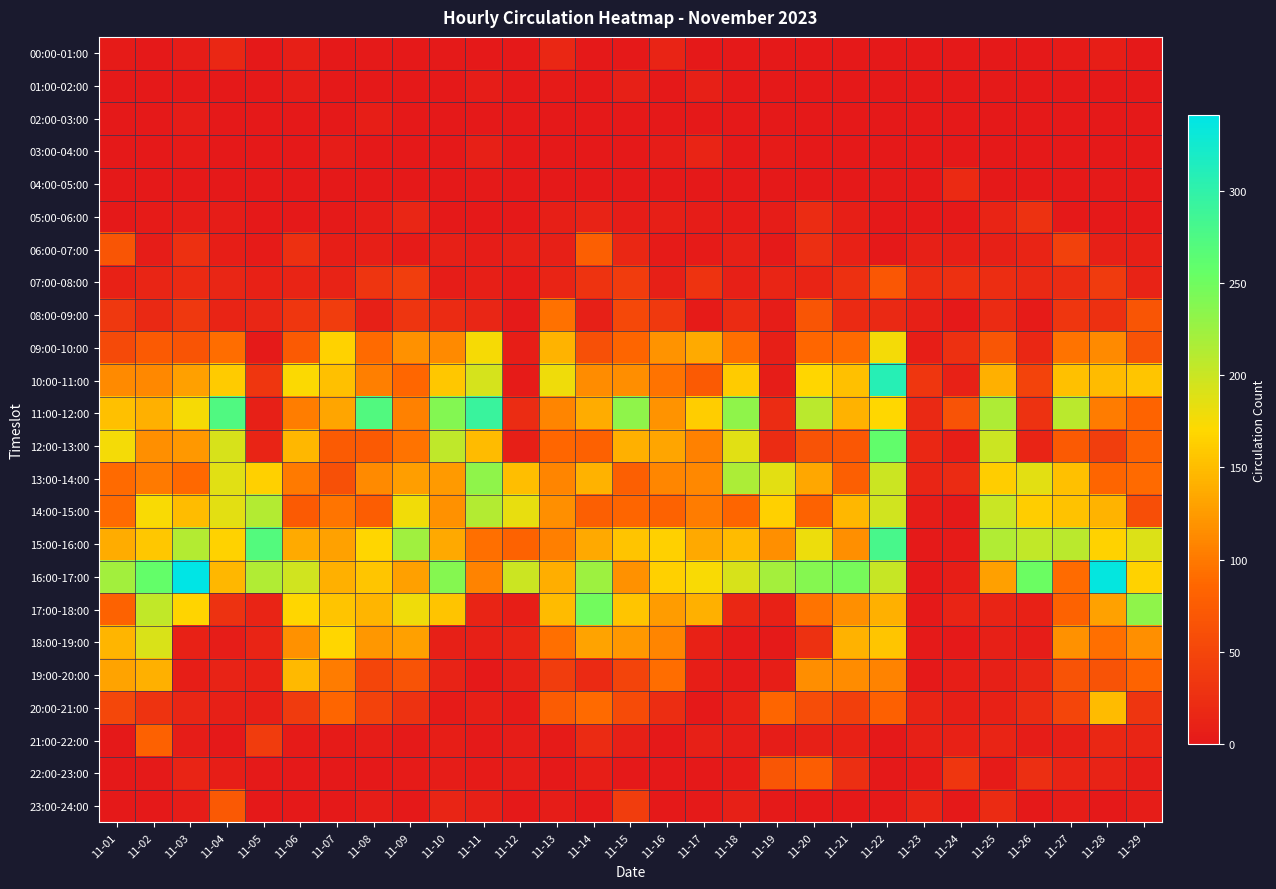

At which category is the sum across all series the highest?

11-22